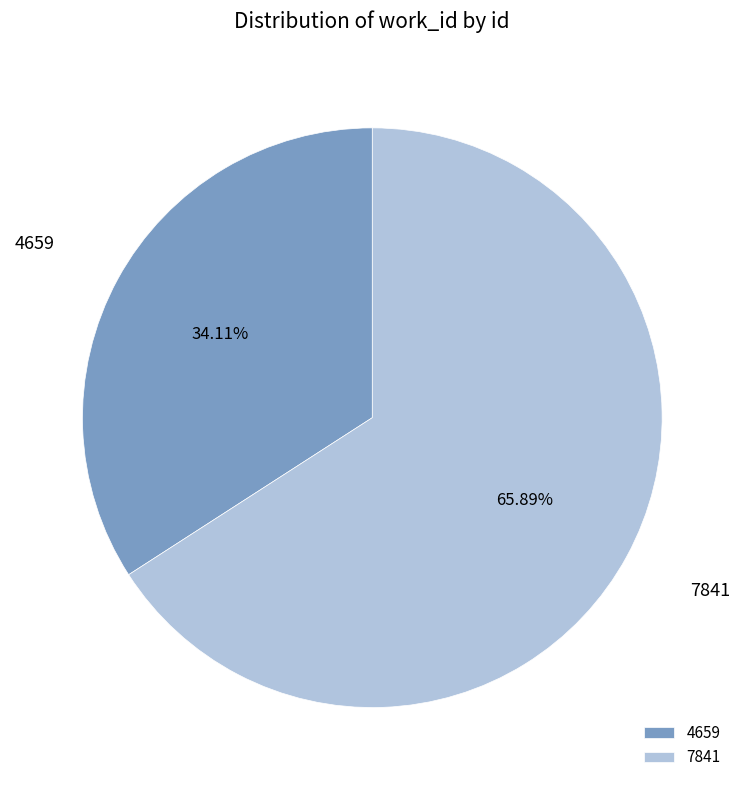

Which slice is the smallest?

4659